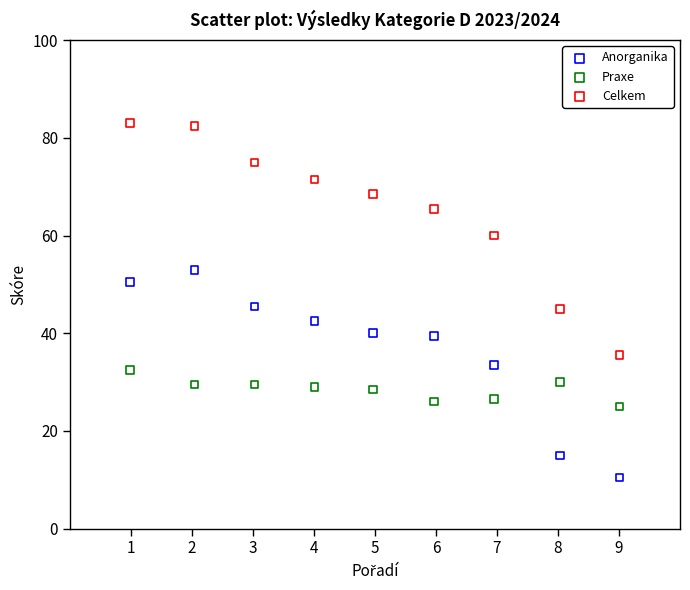

In the Celkem series, what Y value is closest to 59?

60.0